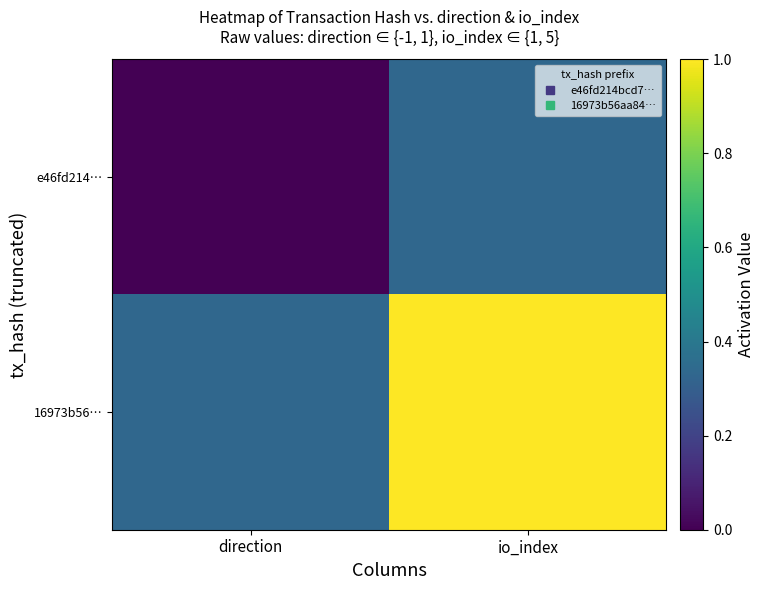

Which has a higher value, io_index or direction?

io_index